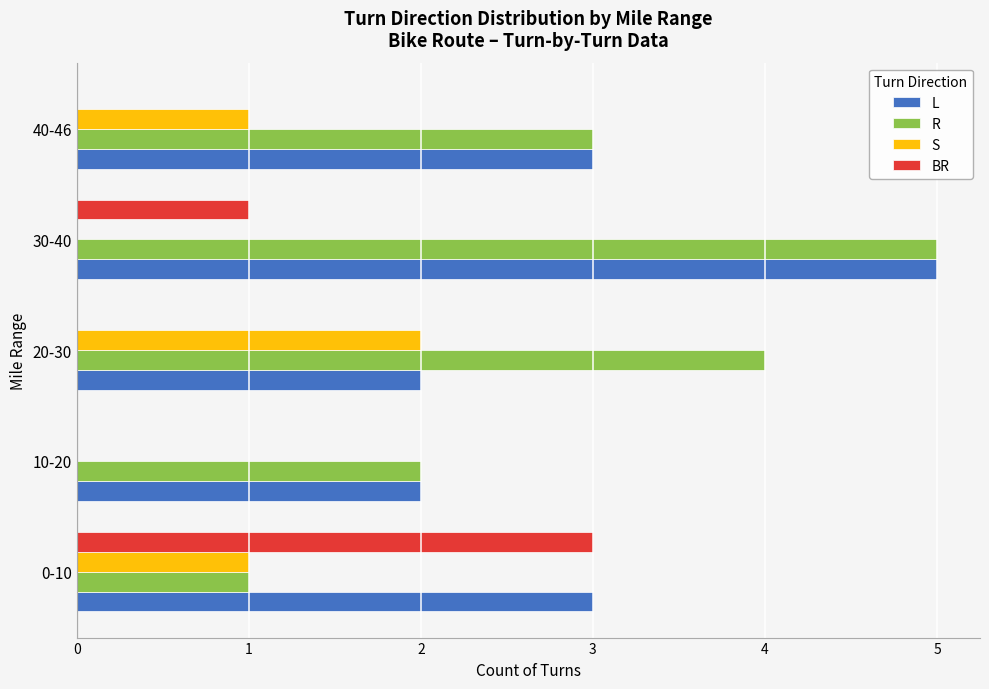

At which category is the sum across all series the highest?

30-40